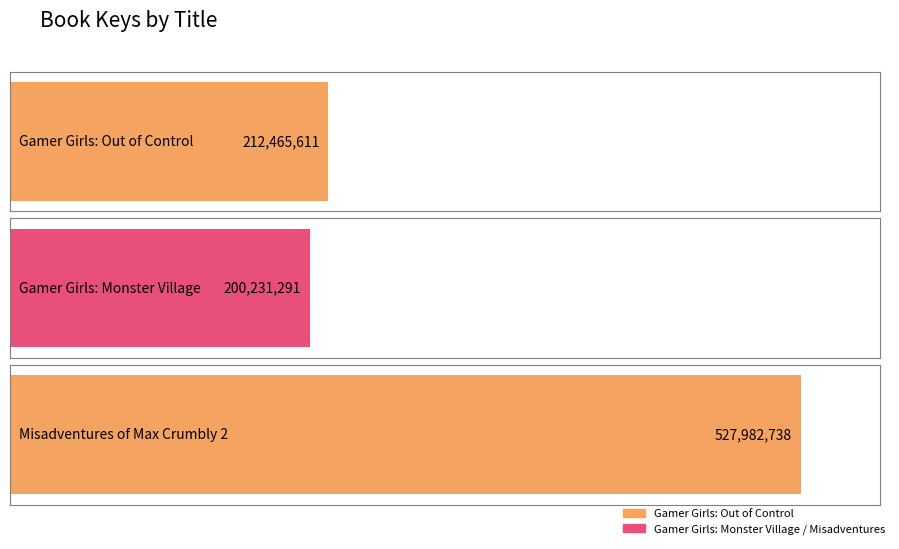

Where does the data first go above 212465611?

Misadventures of Max Crumbly 2